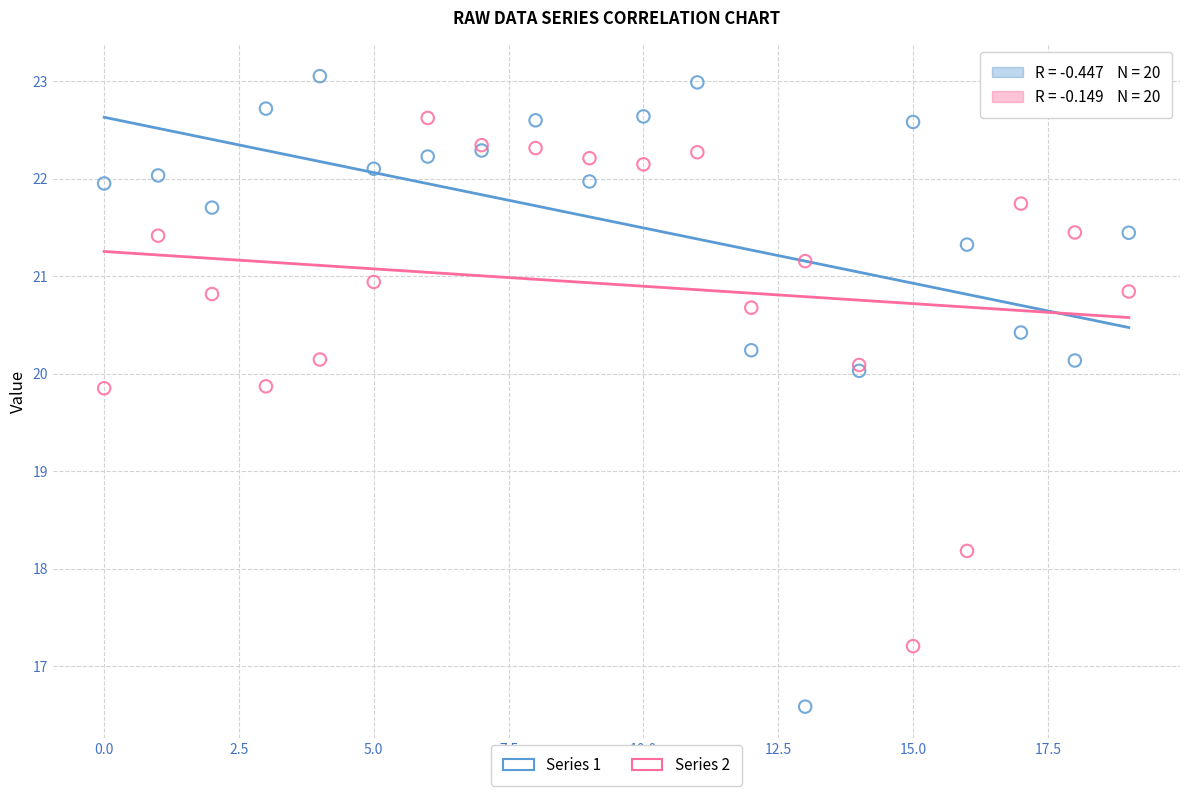

What are all the series names shown in the legend?

Series 1, Series 2